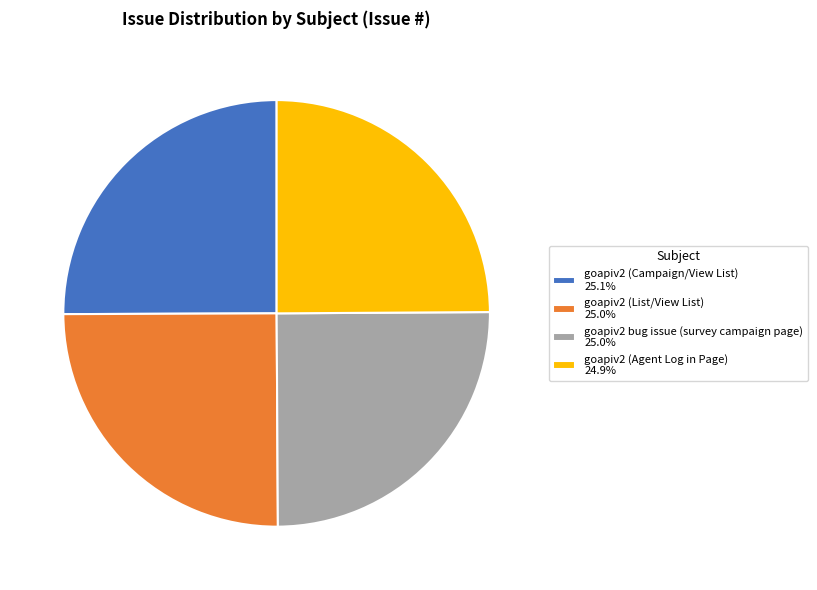

How many slices are in this pie chart?

4